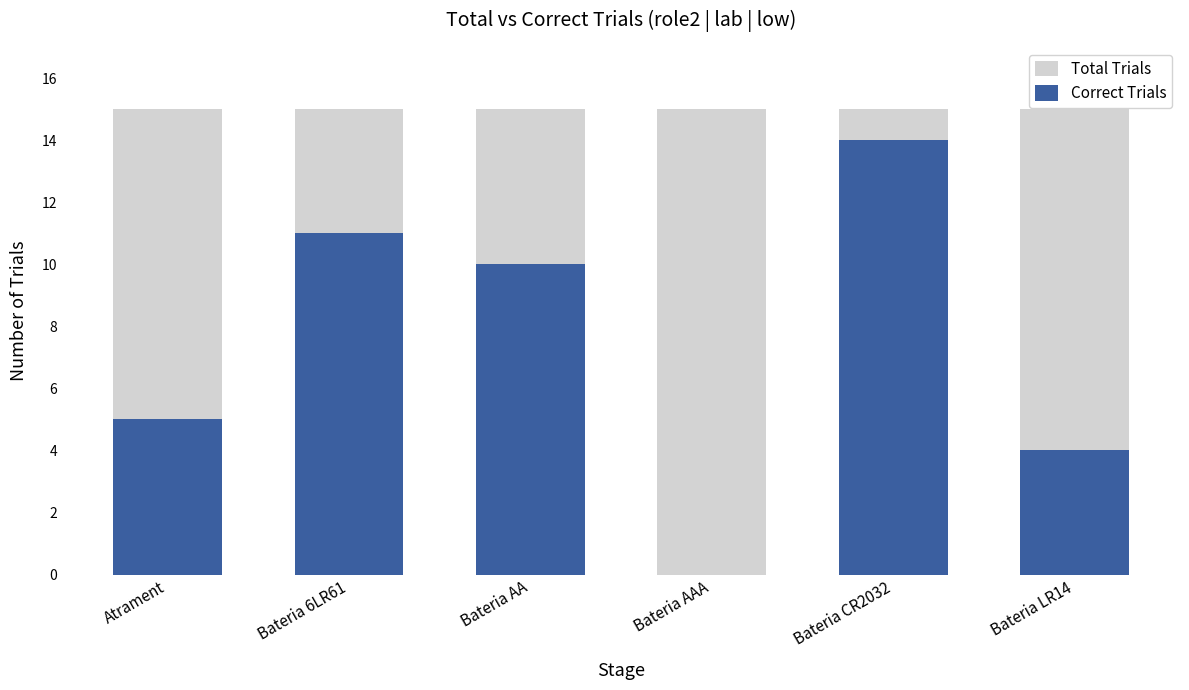

What are all the series names shown in the legend?

Total Trials, Correct Trials